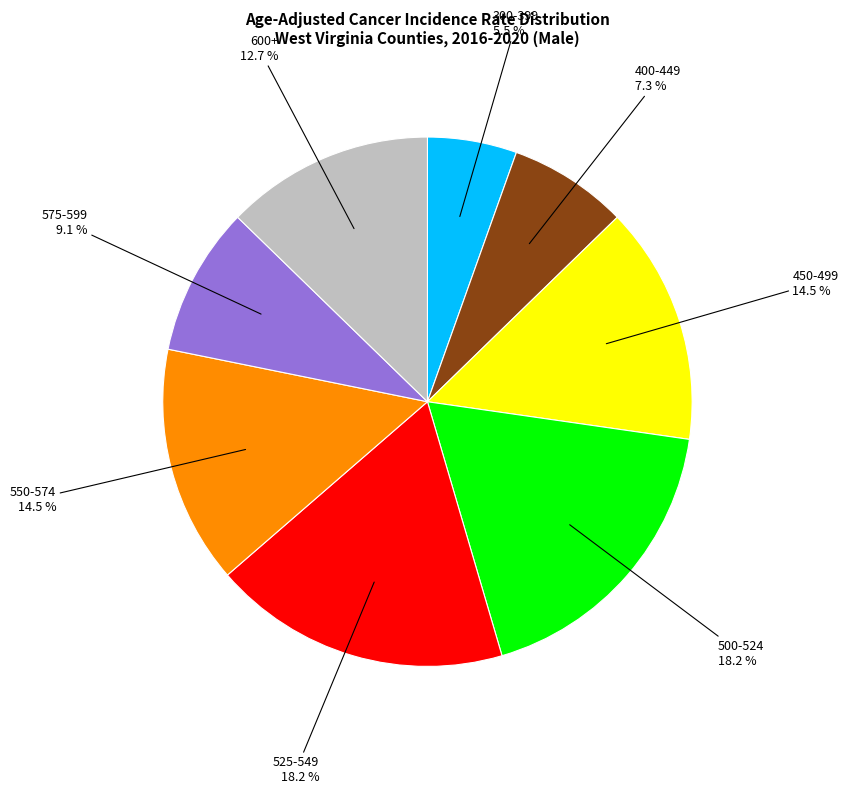

Is there a majority slice in this chart?

No